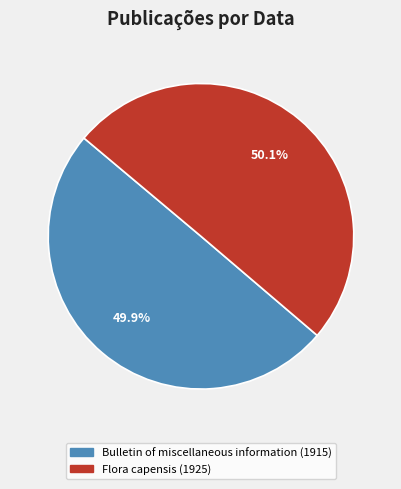

Is it true that Flora capensis (1925) is 50% of the pie?

True